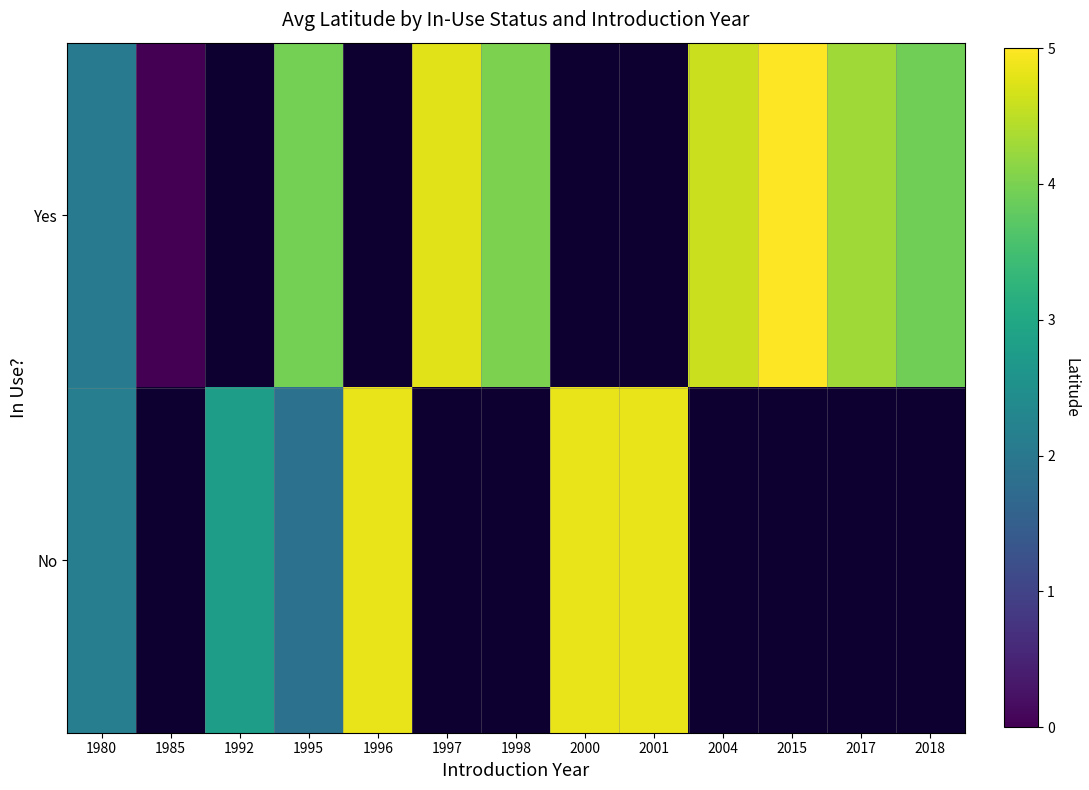

Reading left to right, what are all the values shown in this chart?

Yes: 1980=2.1	1985=0.0	1992=0.0	1995=4.0	1996=0.0	1997=4.8	1998=4.0	2000=0.0	2001=0.0	2004=4.6	2015=5.0	2017=4.3	2018=3.9
No: 1980=2.1	1985=0.0	1992=2.8	1995=1.9	1996=4.8	1997=0.0	1998=0.0	2000=4.8	2001=4.8	2004=0.0	2015=0.0	2017=0.0	2018=0.0